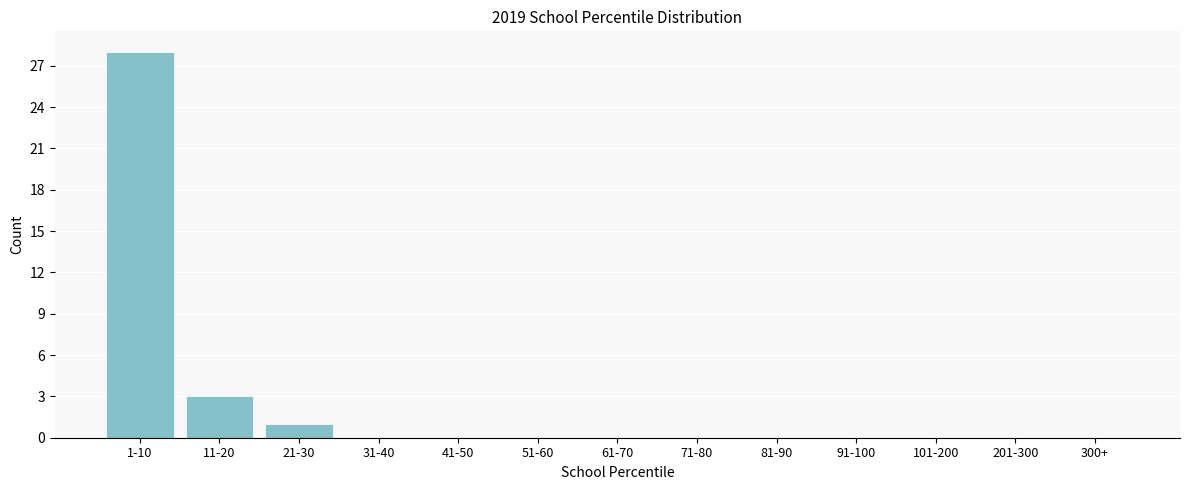

Reading right to left, list all the values displayed in this chart.

300+=0	201-300=0	101-200=0	91-100=0	81-90=0	71-80=0	61-70=0	51-60=0	41-50=0	31-40=0	21-30=1	11-20=3	1-10=28